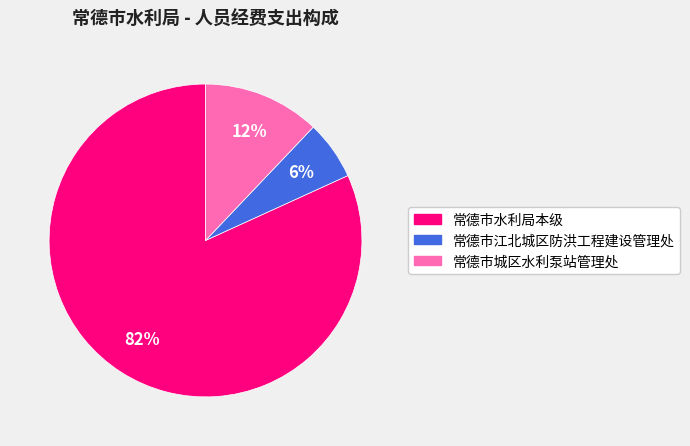

What percentage is the 常德市水利局本级 slice, to the nearest percent?

82%